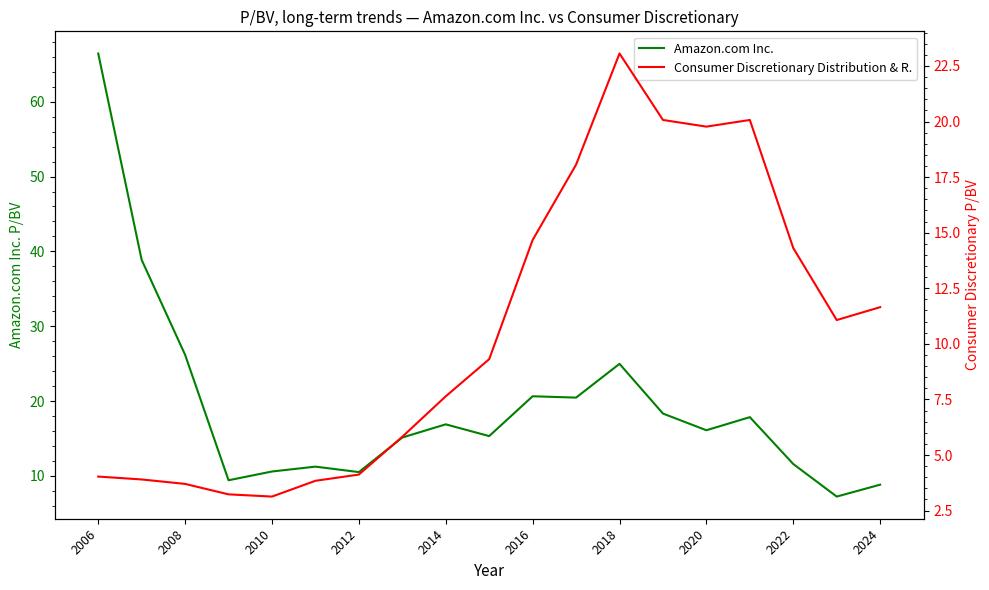

Which category has the highest value in the Amazon.com Inc. series?

2006